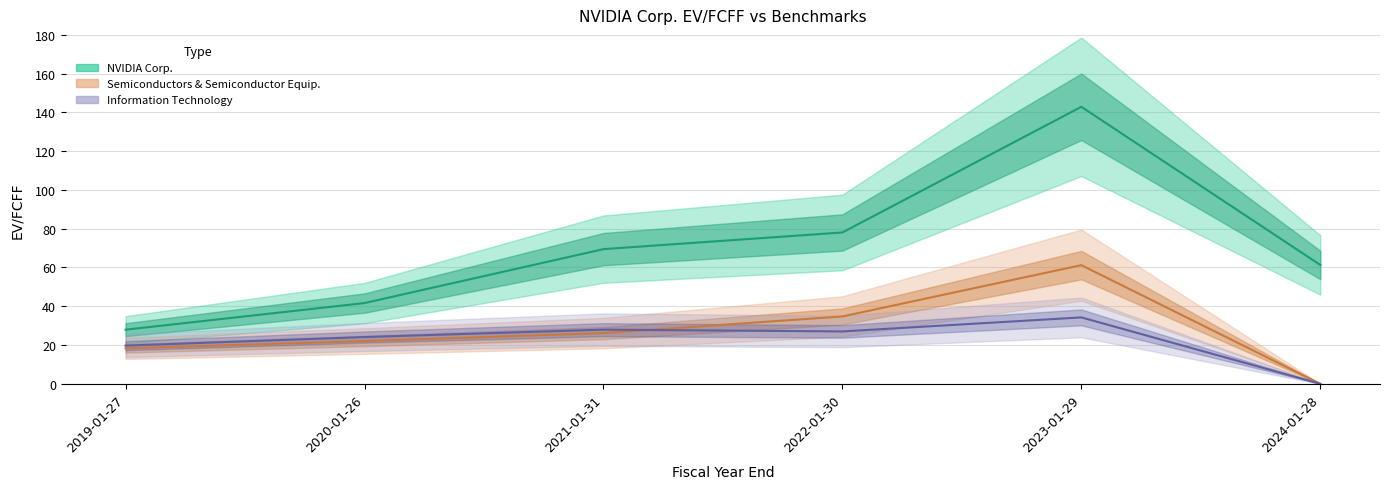

What is the label of the 3rd point from the left?

2021-01-31